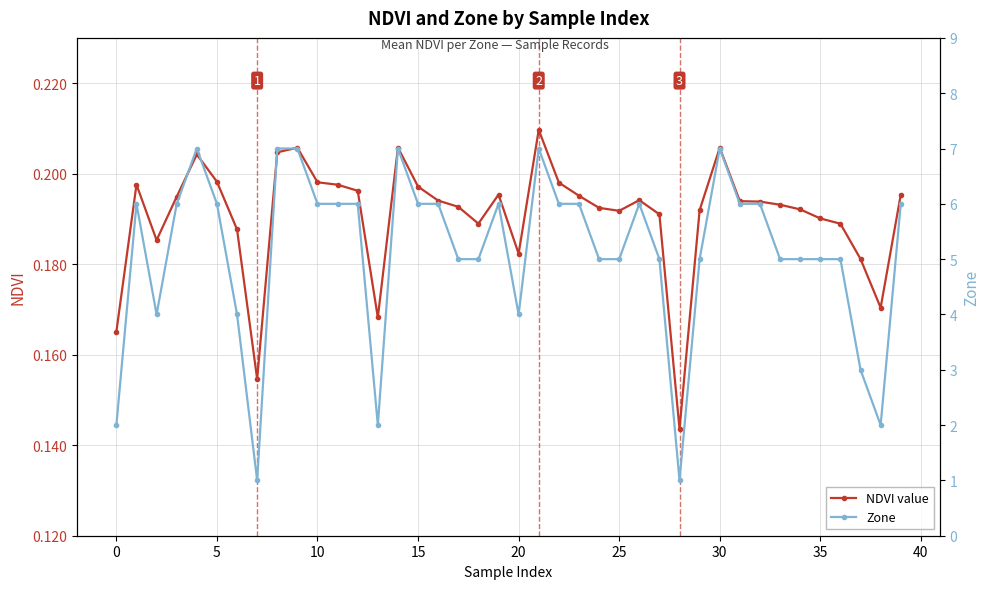

How many interior local valleys does the NDVI value series have?

8